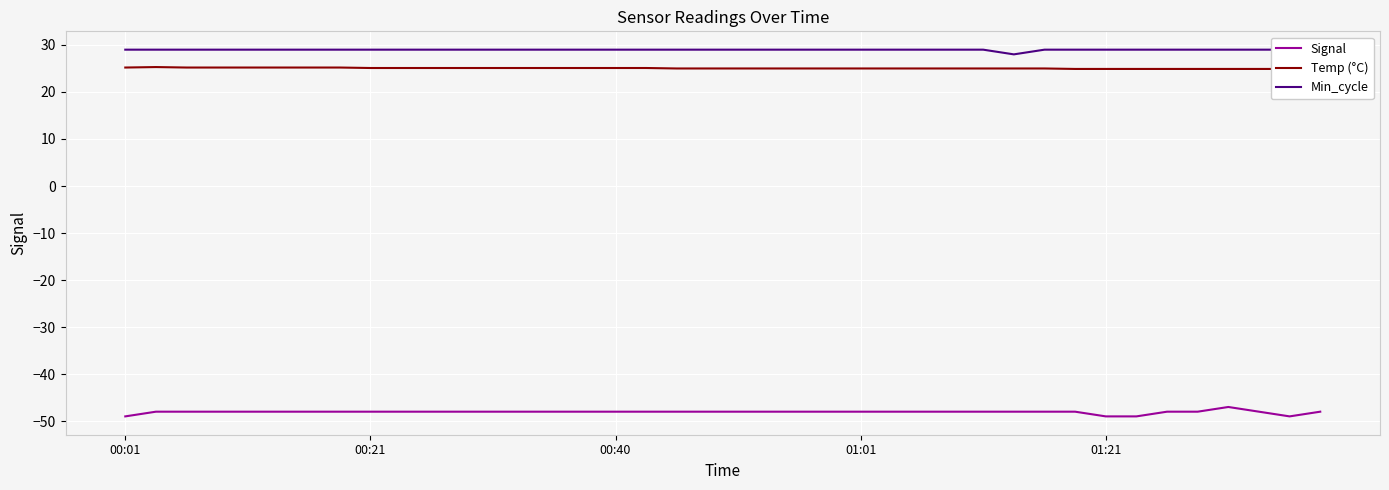

Rank the series at 15 from highest to lowest value.

Min_cycle, Temp (°C), Signal